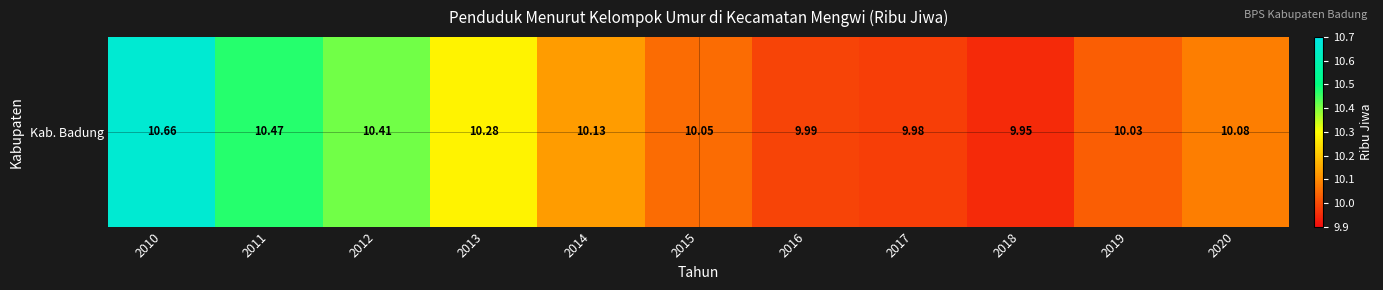

What is the change in value from 2014 to 2016?

-0.1